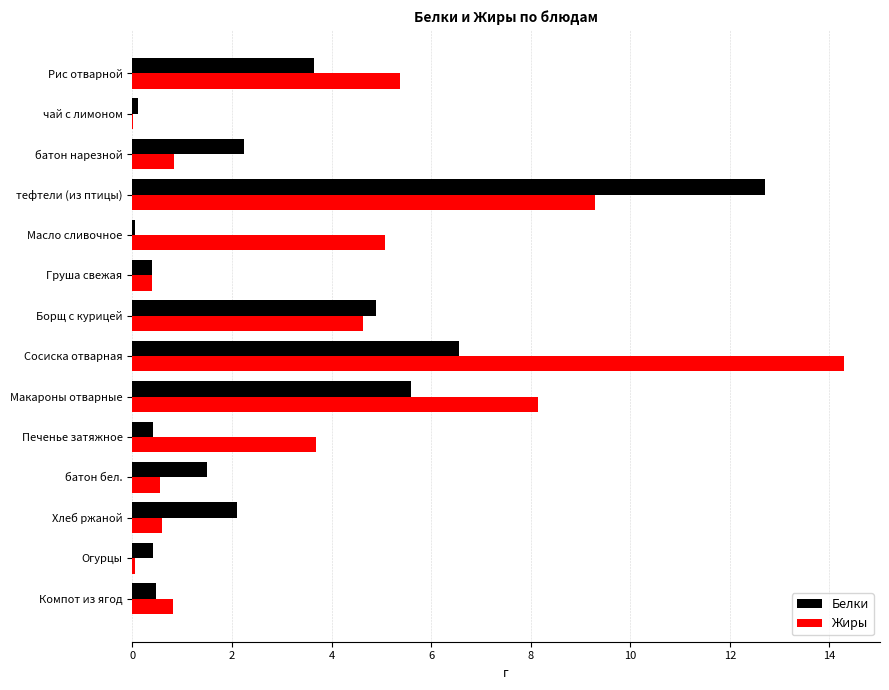

The value of Белки at Макароны отварные is 5.6. True or false?

True